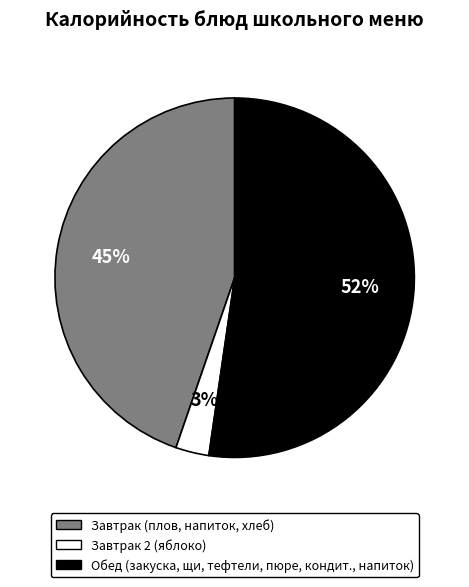

To the nearest percent, what is the average slice percentage?

33%